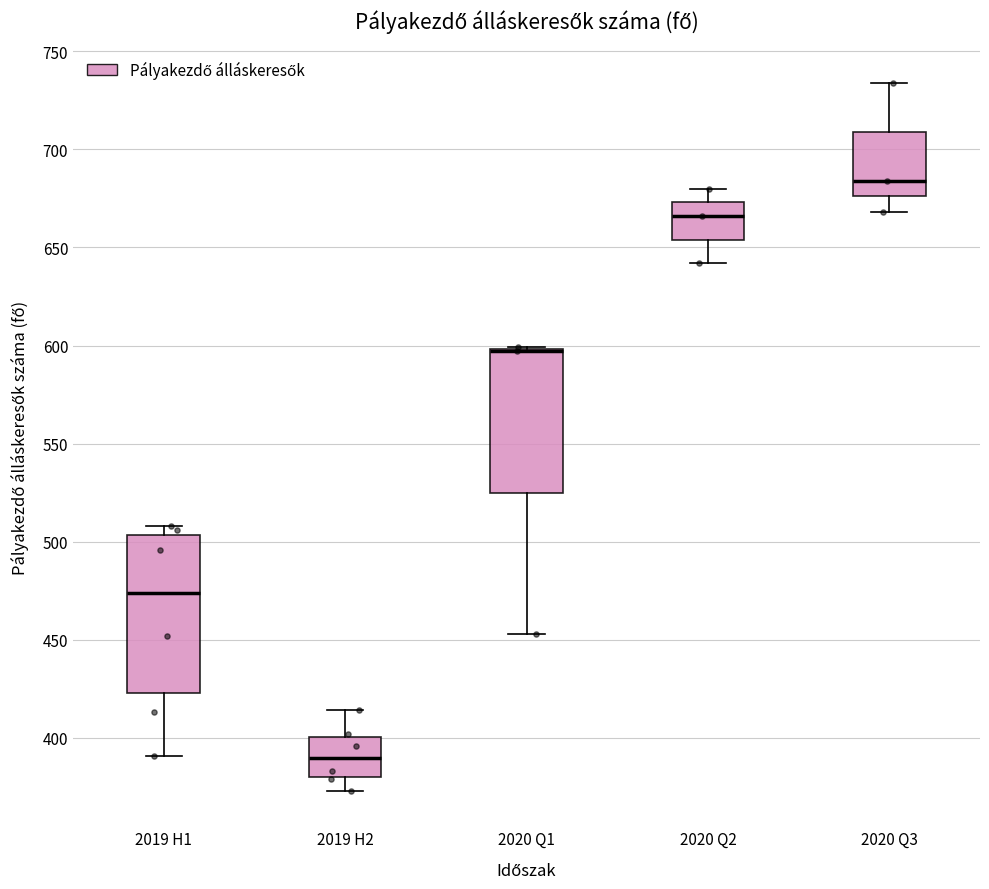

Which box is the tallest, from its lower edge to its upper edge?

2019 H1